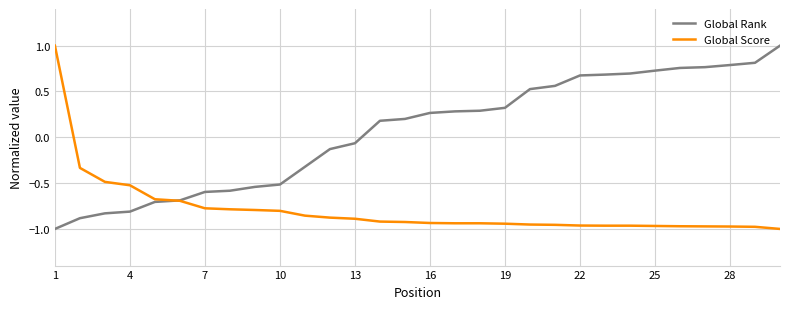

What is the maximum value shown in the chart?

1.0